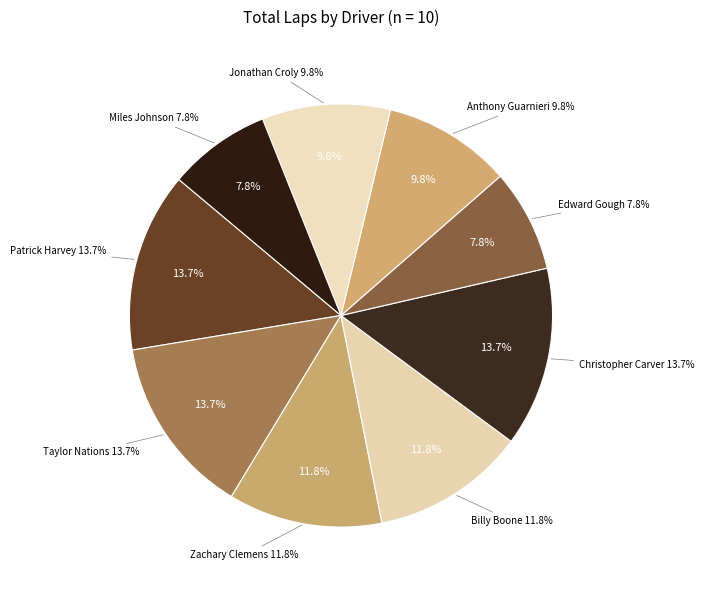

Is it true that Anthony Guarnieri is 10% of the pie?

True